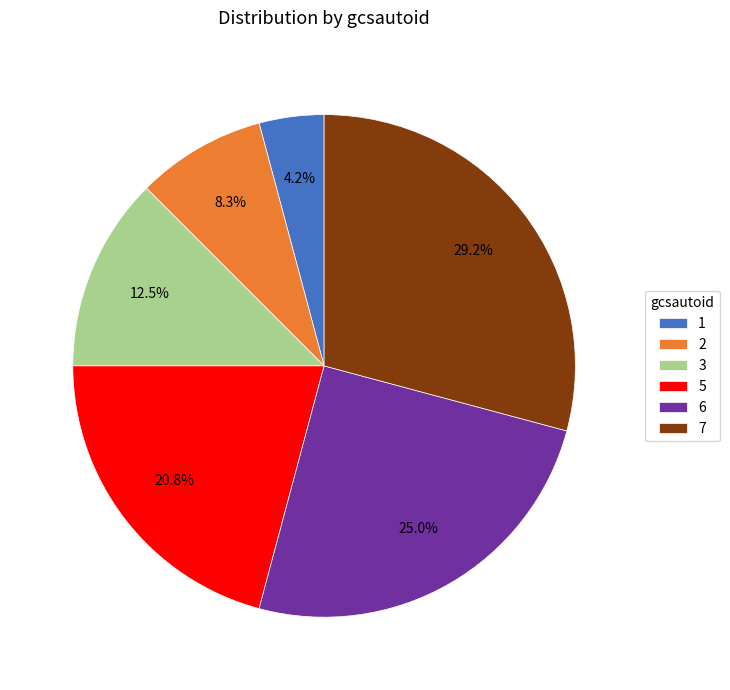

What percentage is NOT represented by 3?

87.5%